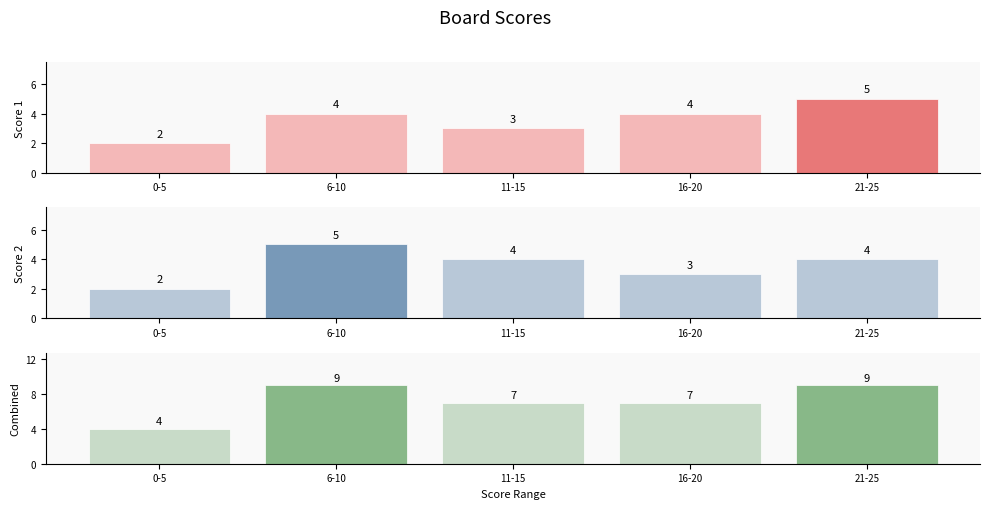

Is it true that Score 2 equals 1 at 21-25?

False